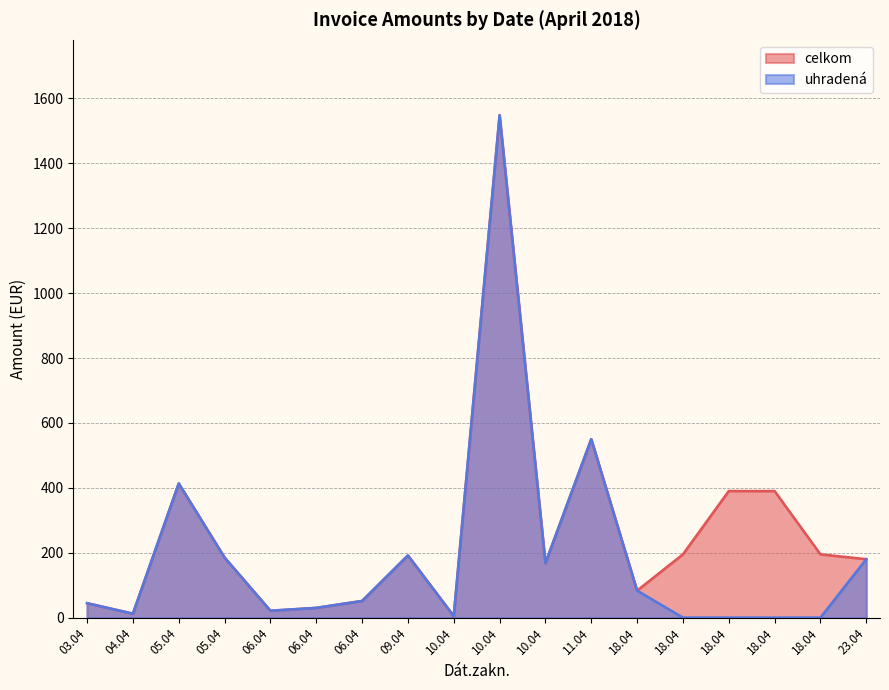

At how many categories does at least one series exceed 1443?

1